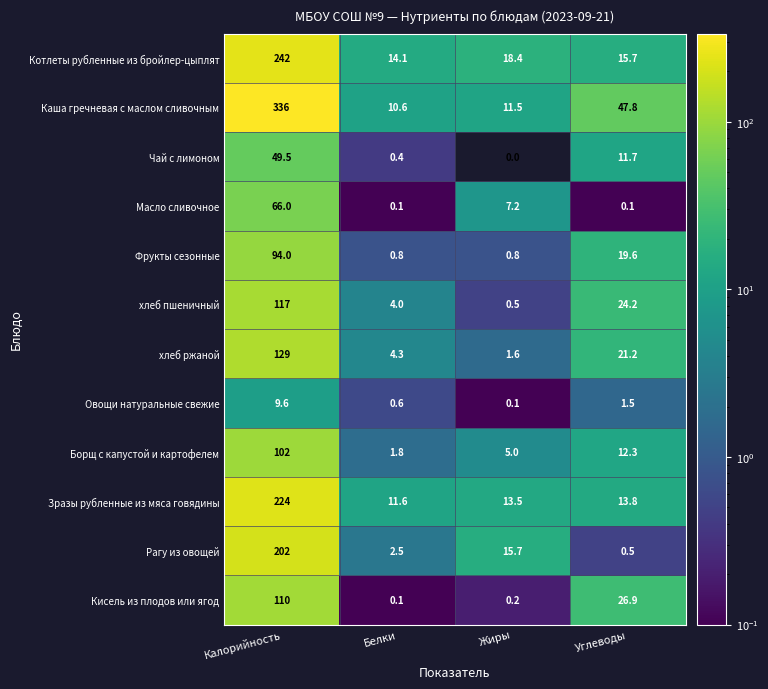

The value of Рагу из овощей at Калорийность is 302.4. True or false?

False